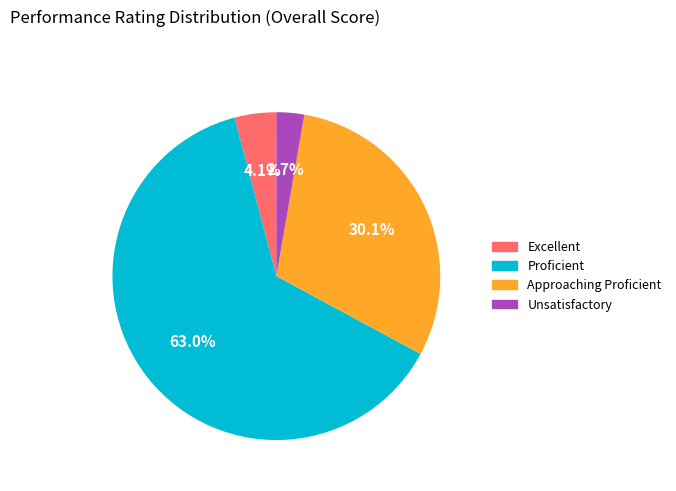

Between Excellent and Unsatisfactory, which is larger?

Excellent